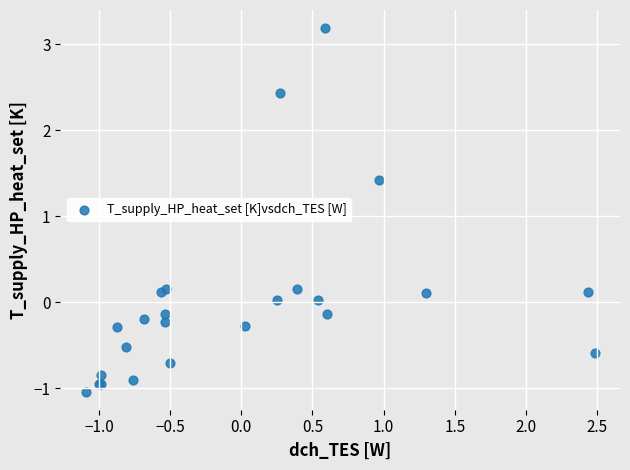

What Y value in the scatter plot is closest to 1?

1.4